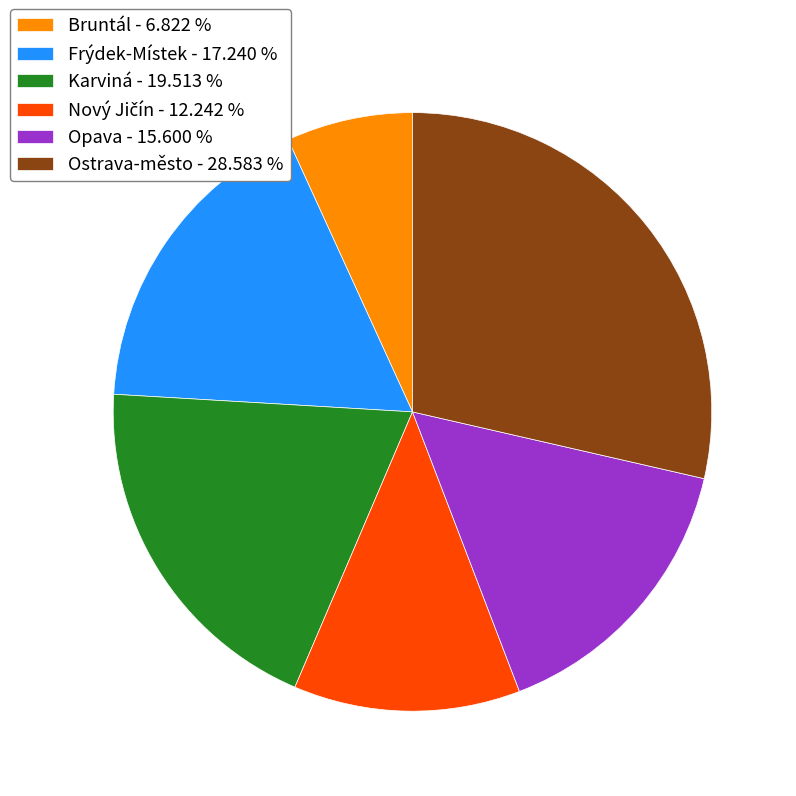

How many slices are in this pie chart?

6